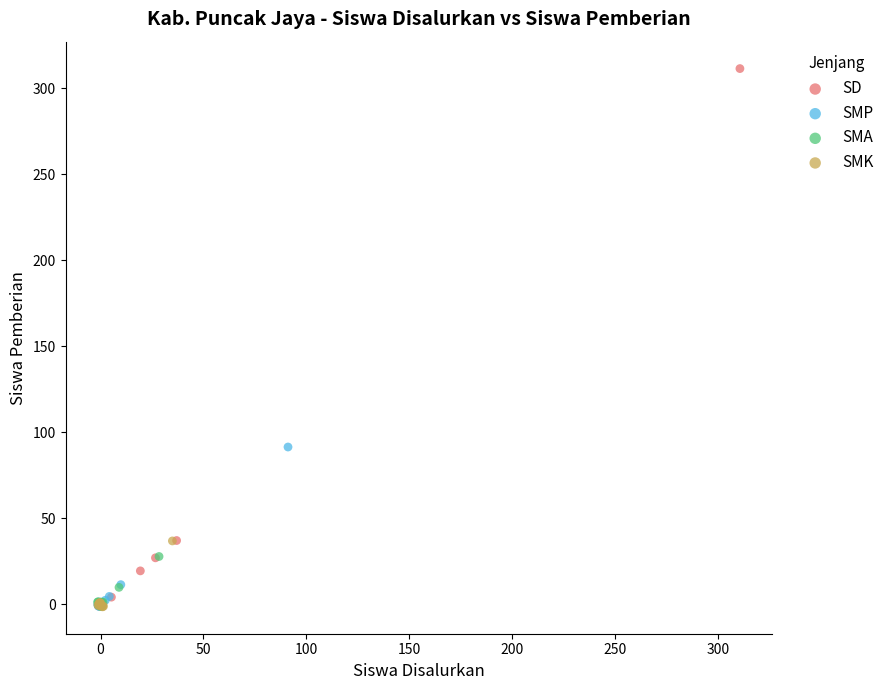

Which series has the largest Y range (max minus min)?

SD